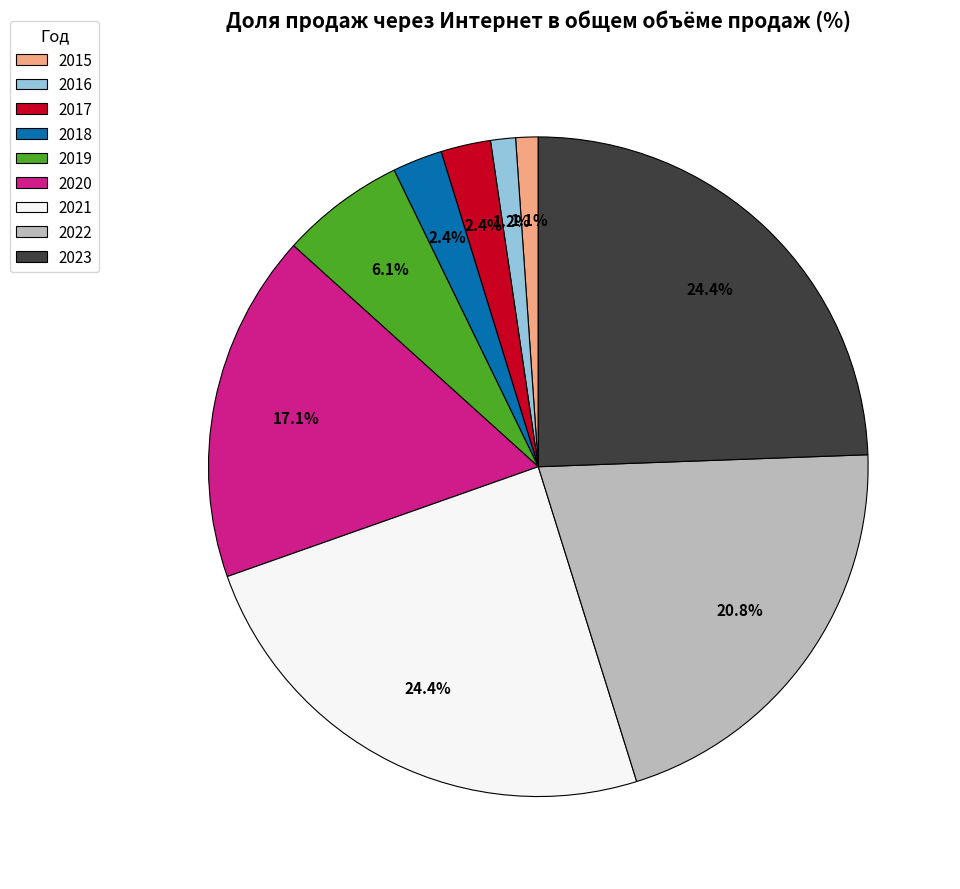

To the nearest percent, what portion does 2020 represent?

17%